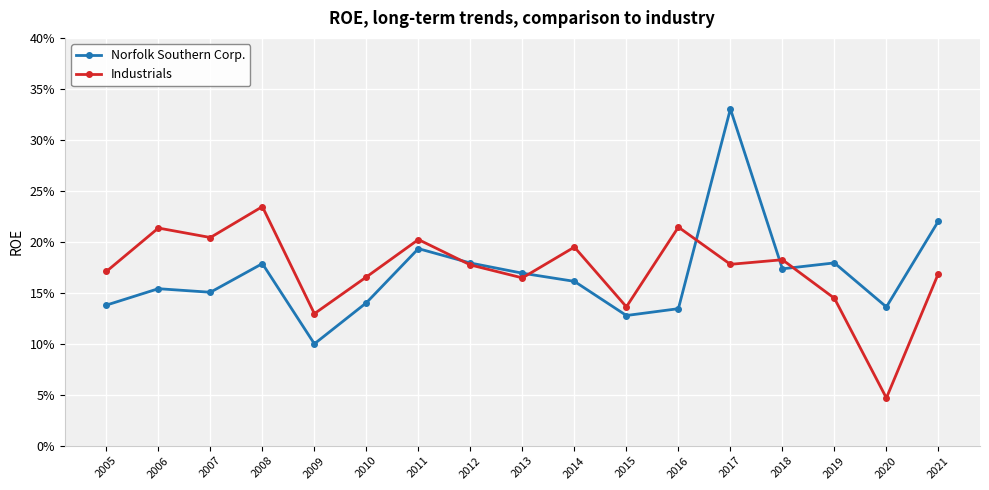

What is the difference between the maximum and minimum values in the Industrials series?

0.2